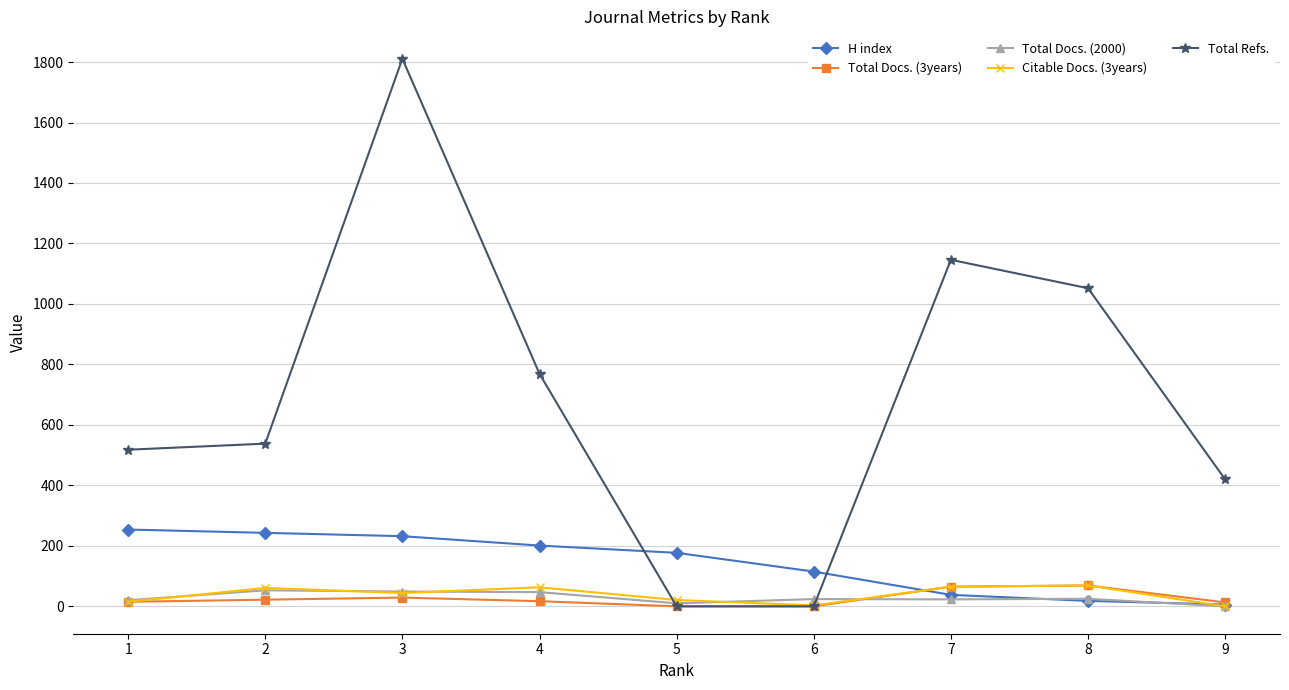

The value of H index at 7 is 38. True or false?

True